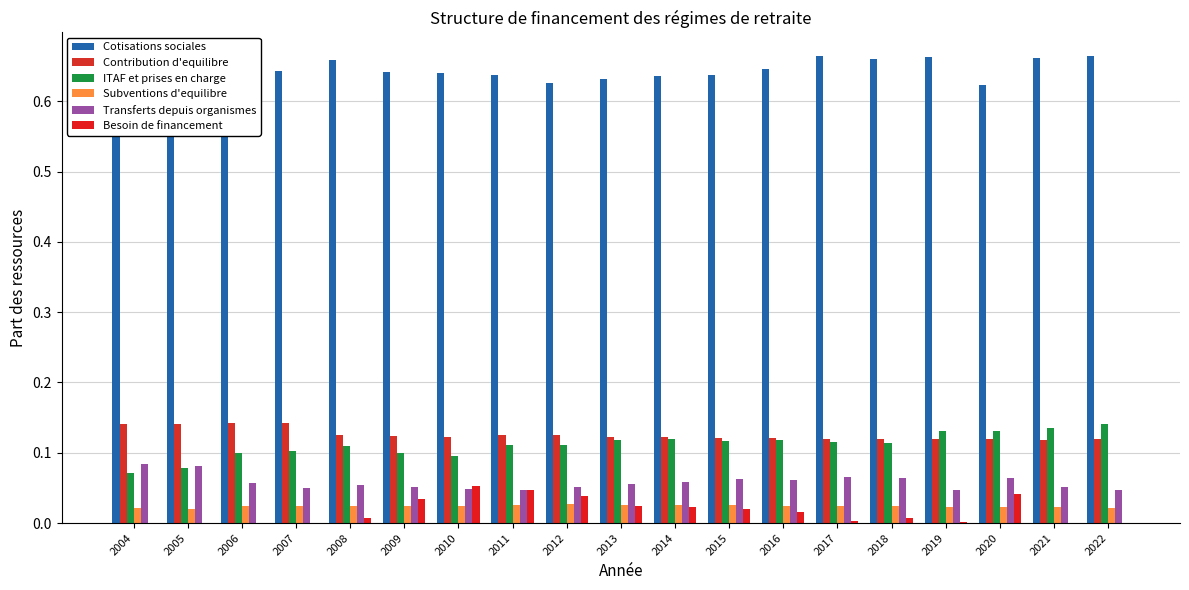

True or false: Cotisations sociales has a value of 0.3 at 2012.

False